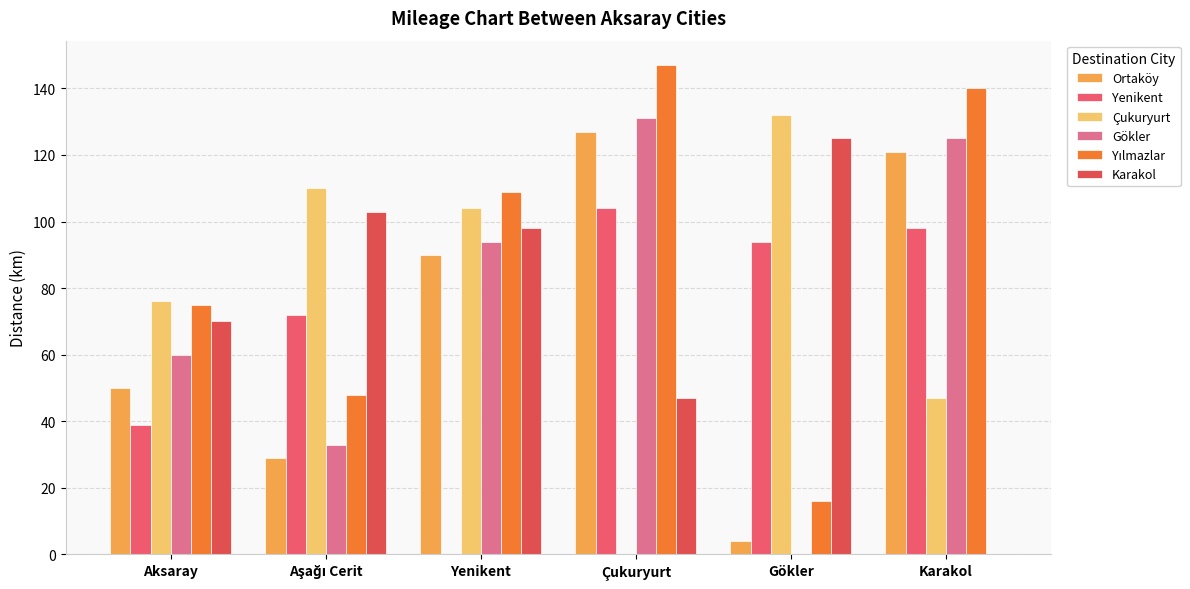

Rank the series at Aşağı Cerit from highest to lowest value.

Çukuryurt, Karakol, Yenikent, Yılmazlar, Gökler, Ortaköy